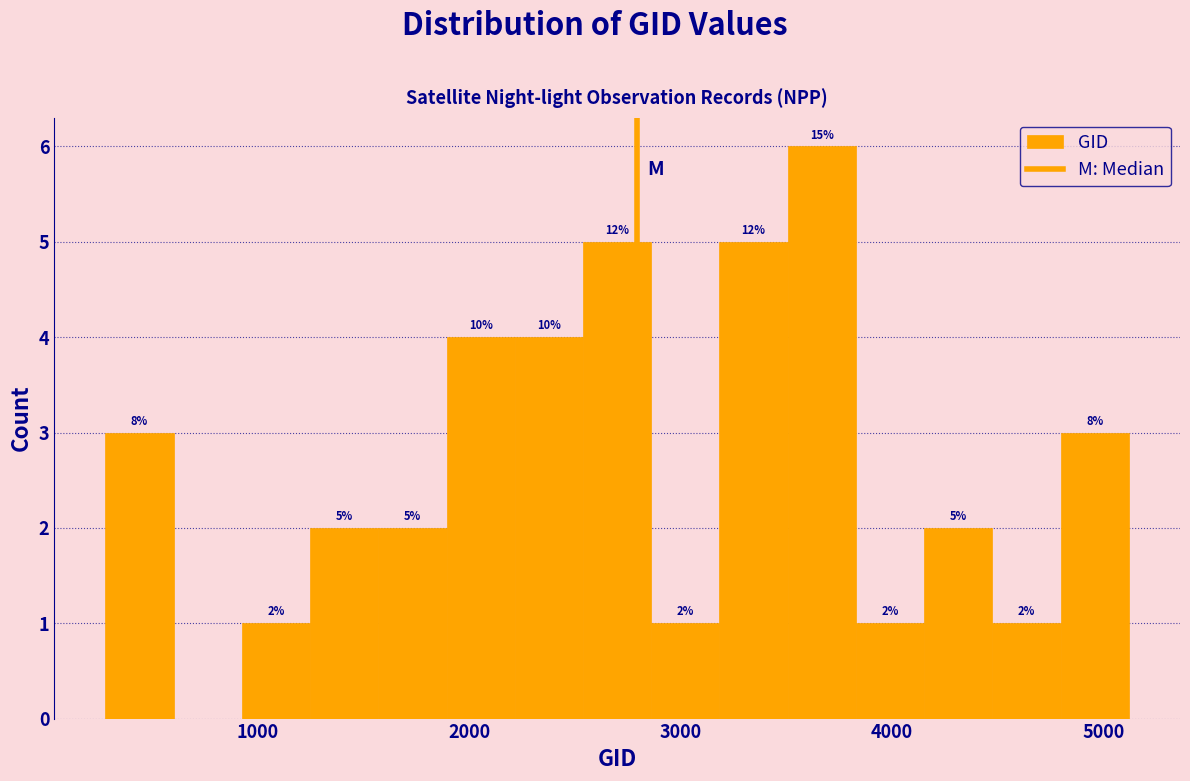

Around what value on the x-axis is the tallest bar? Give the approximate position of its centre, as read against the axis.

3700